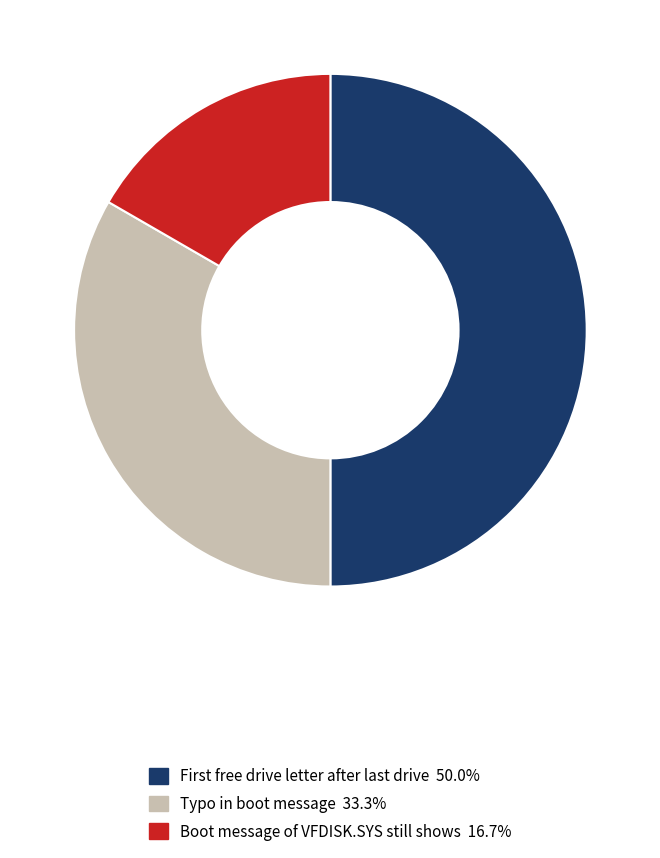

Which category has the smallest portion of the pie?

Boot message of VFDISK.SYS still shows